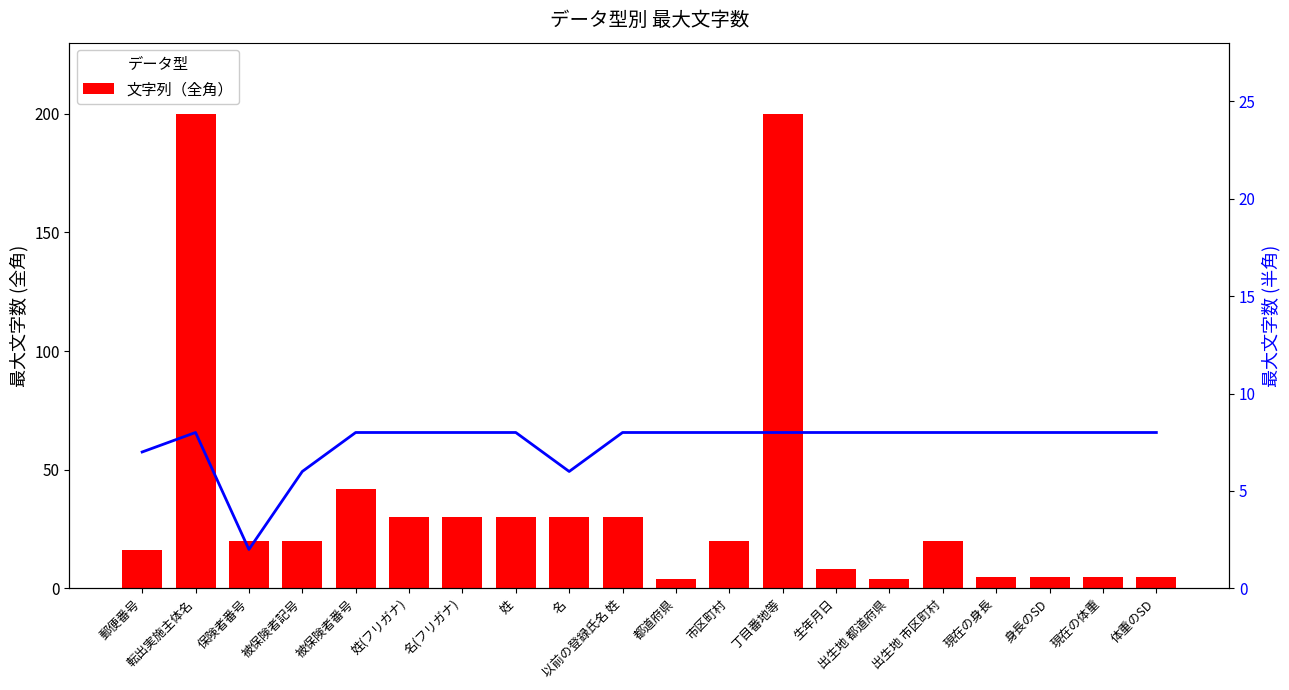

At 姓(フリガナ), list the series in order from largest to smallest.

文字列（全角）, 文字列（半角）